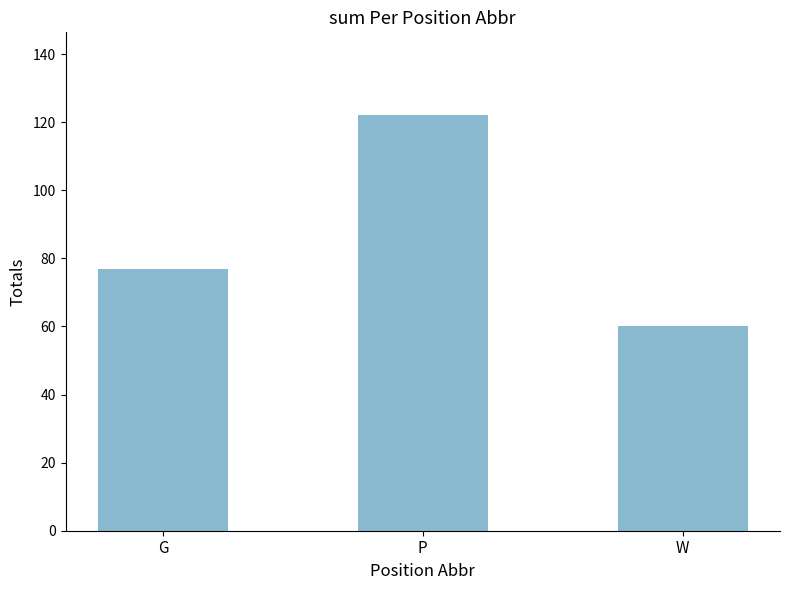

What is the label of the 1st bar from the right?

W